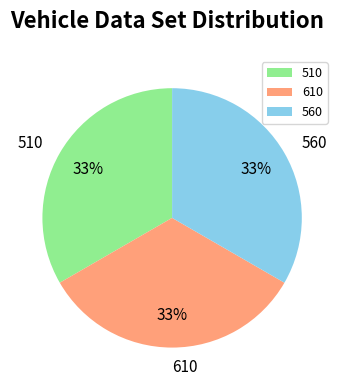

The 560 slice represents 33% of the pie. True or false?

True